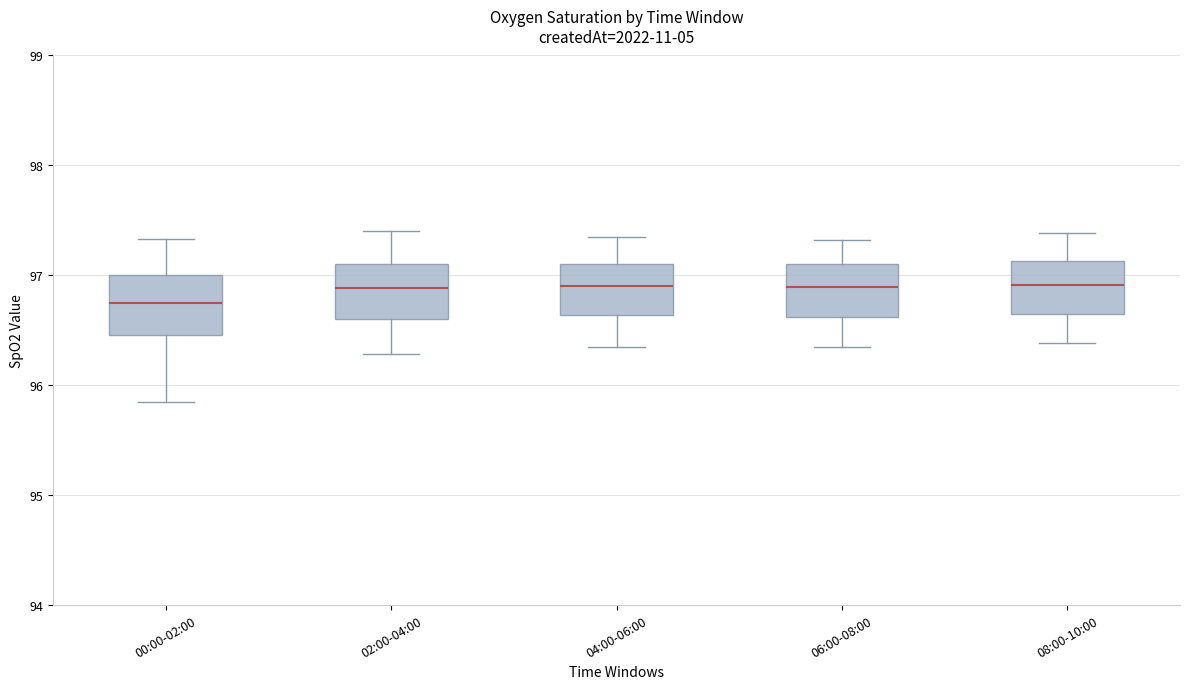

Reading left to right, read every box against the y-axis: the position of its median line, the range the box covers, and the ends of its whiskers. The values are not printed on the chart, so give them approximately, as read against the axis.

00:00-02:00: median 96.7, box 96.5 to 97.0, whiskers 95.9 to 97.3
02:00-04:00: median 96.9, box 96.6 to 97.1, whiskers 96.3 to 97.4
04:00-06:00: median 96.9, box 96.6 to 97.1, whiskers 96.4 to 97.4
06:00-08:00: median 96.9, box 96.6 to 97.1, whiskers 96.4 to 97.3
08:00-10:00: median 96.9, box 96.7 to 97.1, whiskers 96.4 to 97.4